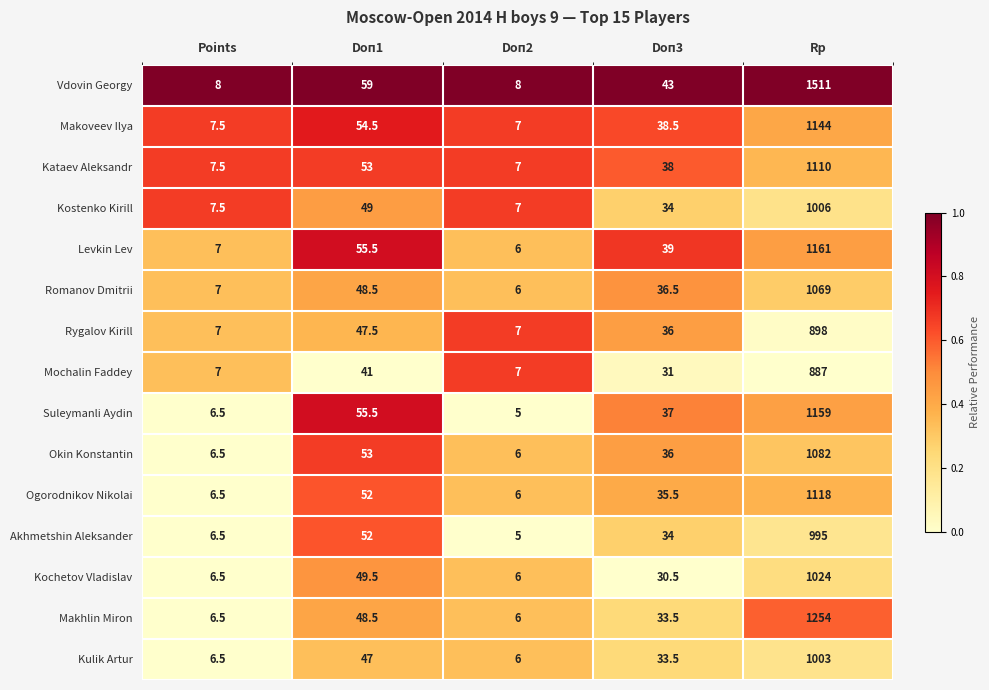

How many series are shown in this chart?

15